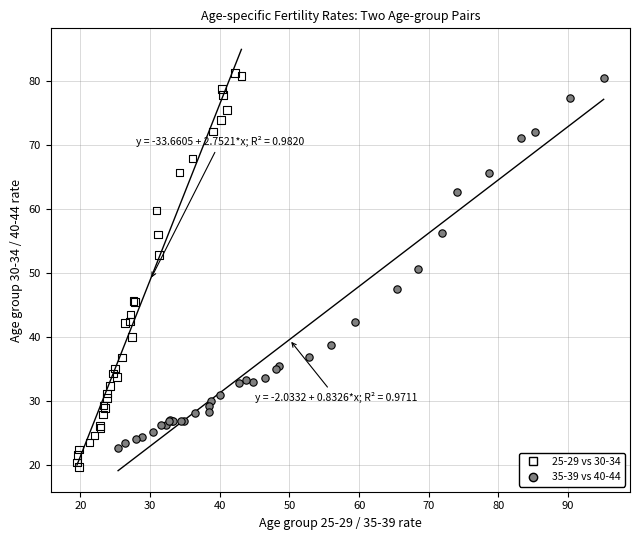

Which series has the widest spread of Y values?

25-29 vs 30-34